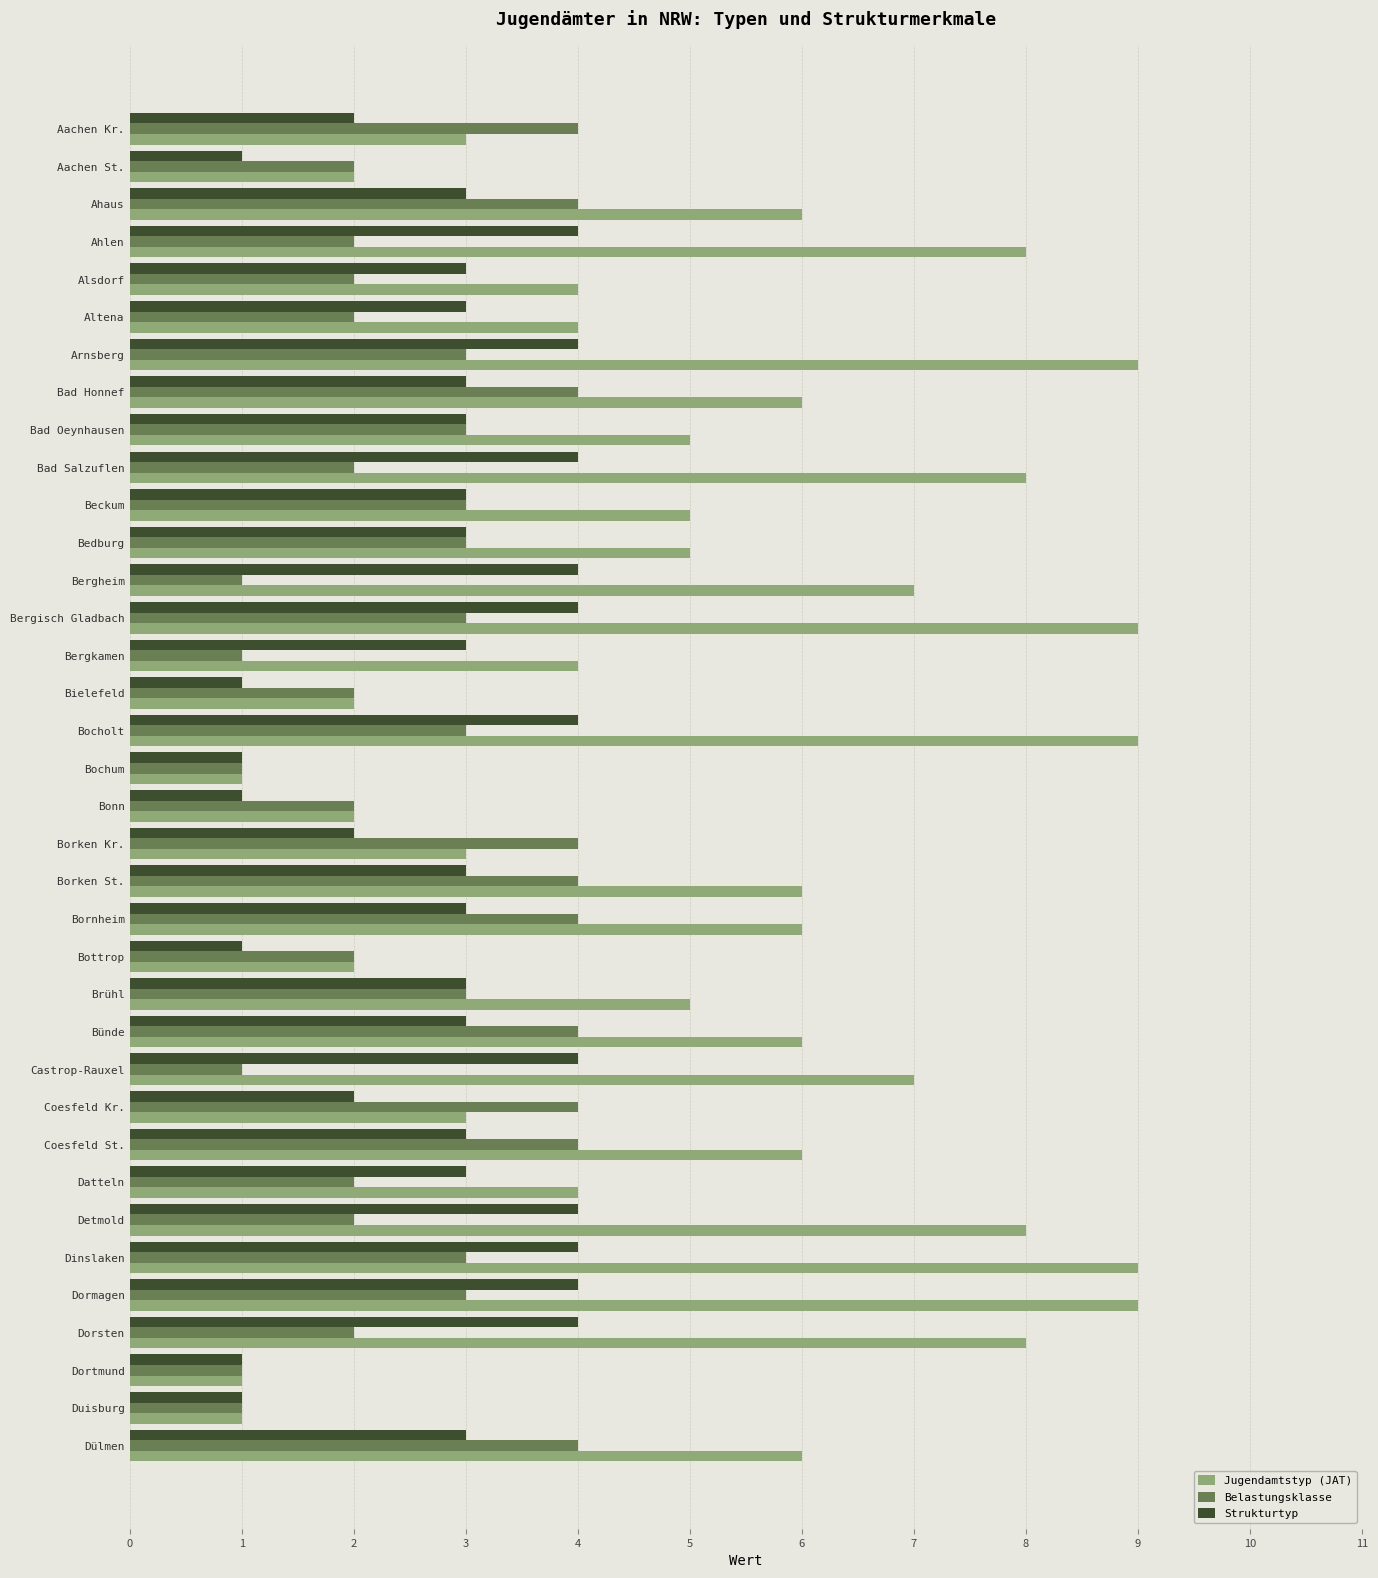

Is it true that Belastungsklasse equals 3 at Datteln?

False